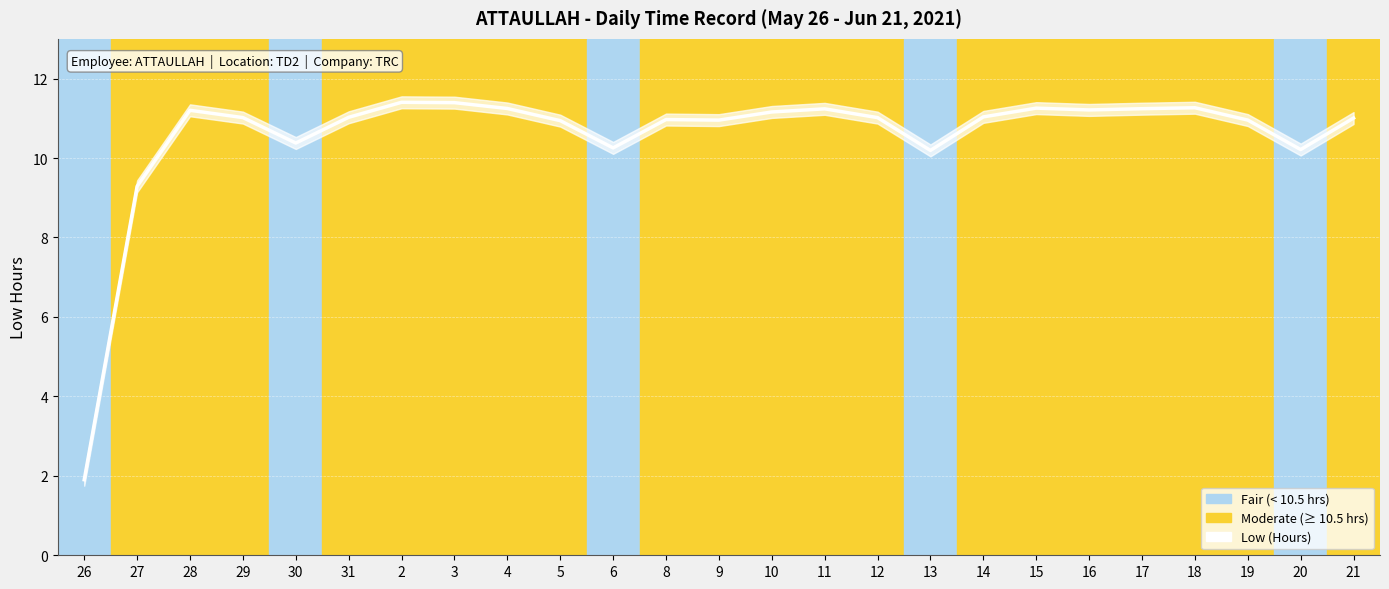

Approximately how many times larger is the value at 29 compared to 6?

1.1